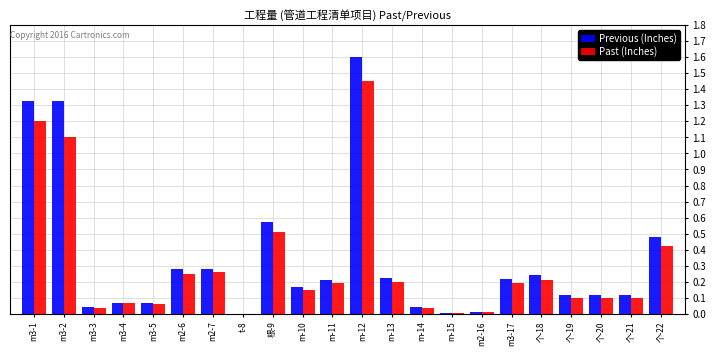

At which category is the sum across all series the highest?

m-12